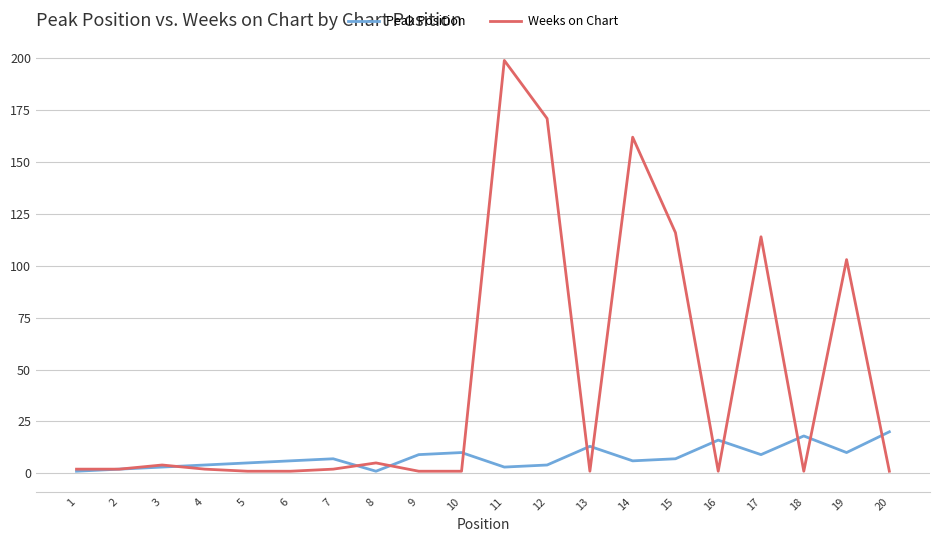

What is the maximum value shown in the chart?

199